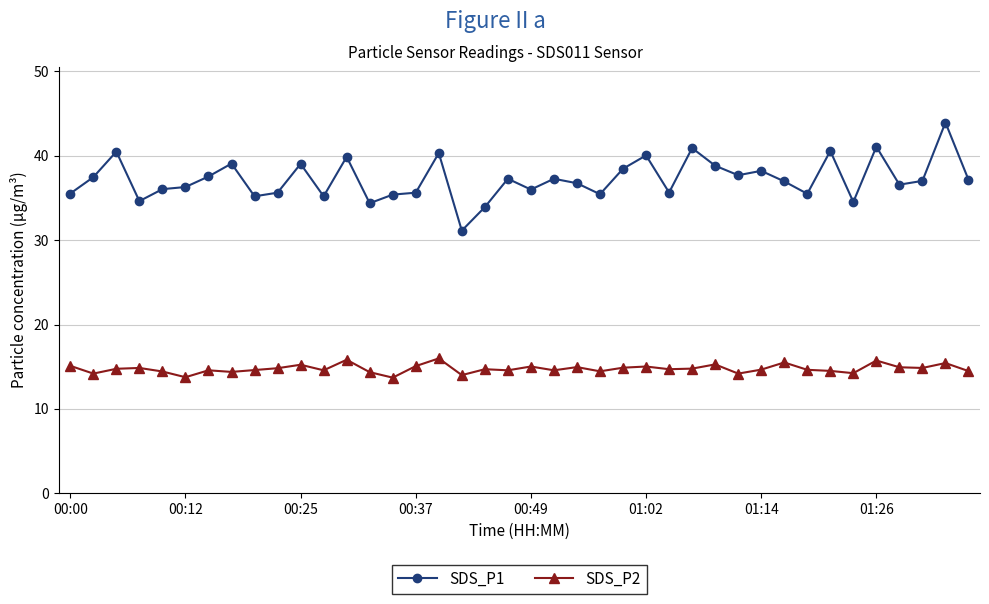

List the series in order of their overall mean, lowest first.

SDS_P2, SDS_P1